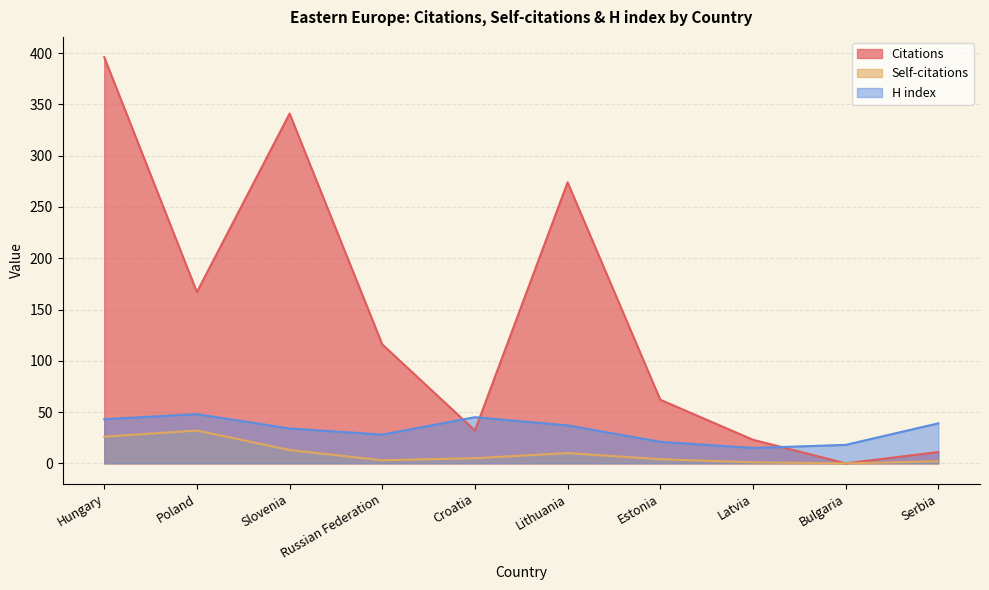

At which label does Citations reach its minimum?

Bulgaria